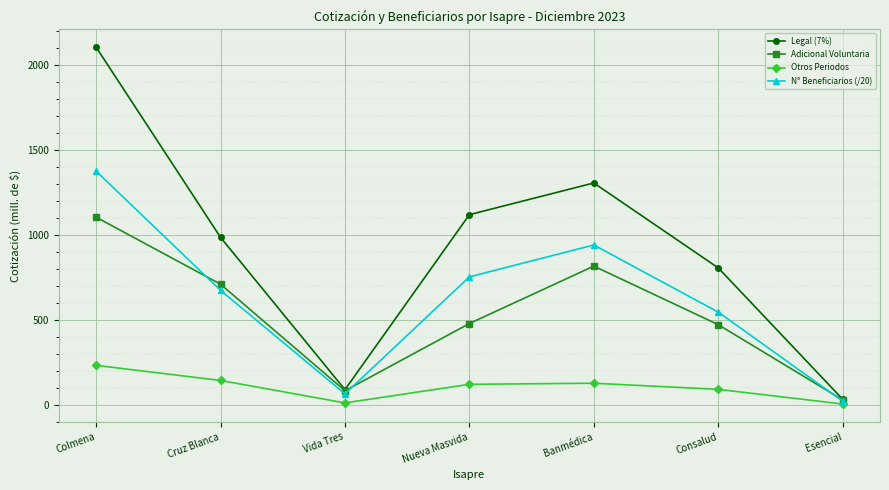

True or false: Otros Periodos has more than 2 points higher than both neighbors.

False